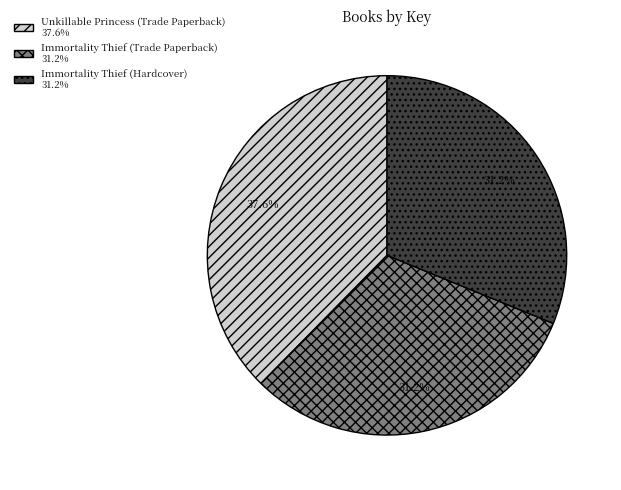

Combined, do Immortality Thief (Hardcover) and Immortality Thief (Trade Paperback) account for over 50%?

Yes